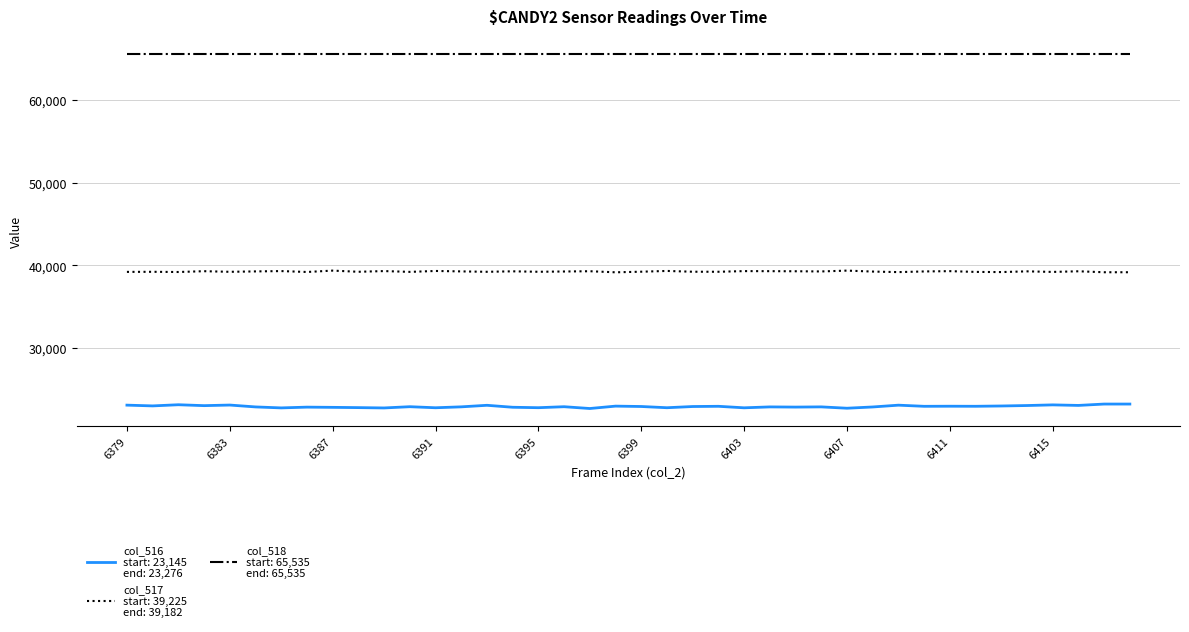

What is the maximum value shown in the chart?

65535